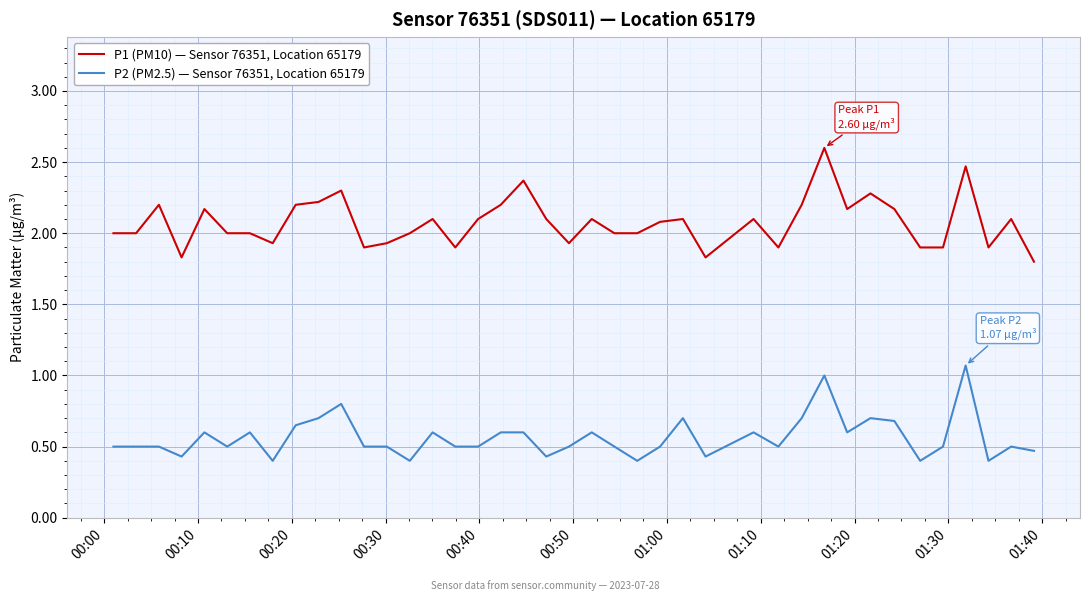

What is the difference between the maximum and minimum values in the P1 (PM10) — Sensor 76351, Location 65179 series?

0.8